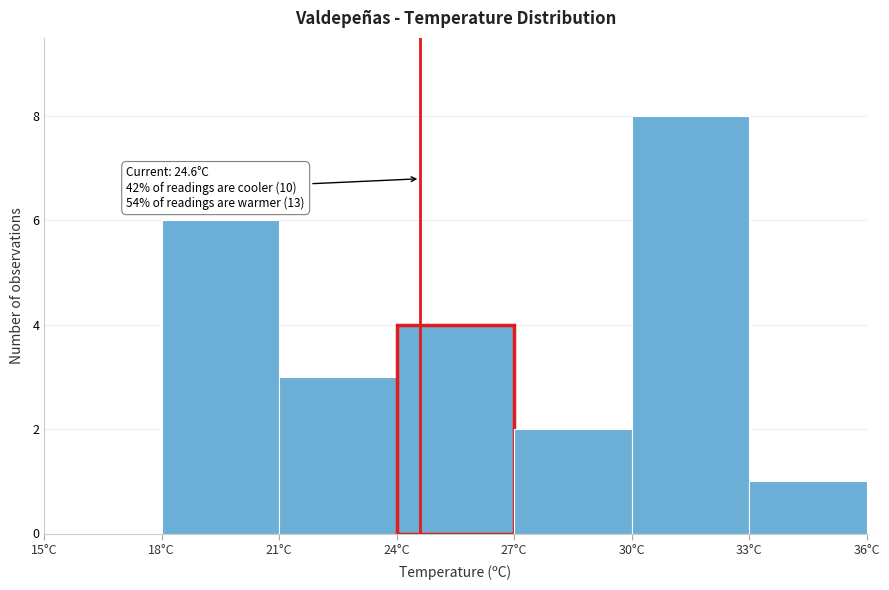

Over which range of the x-axis is the bar tallest?

30 to 33